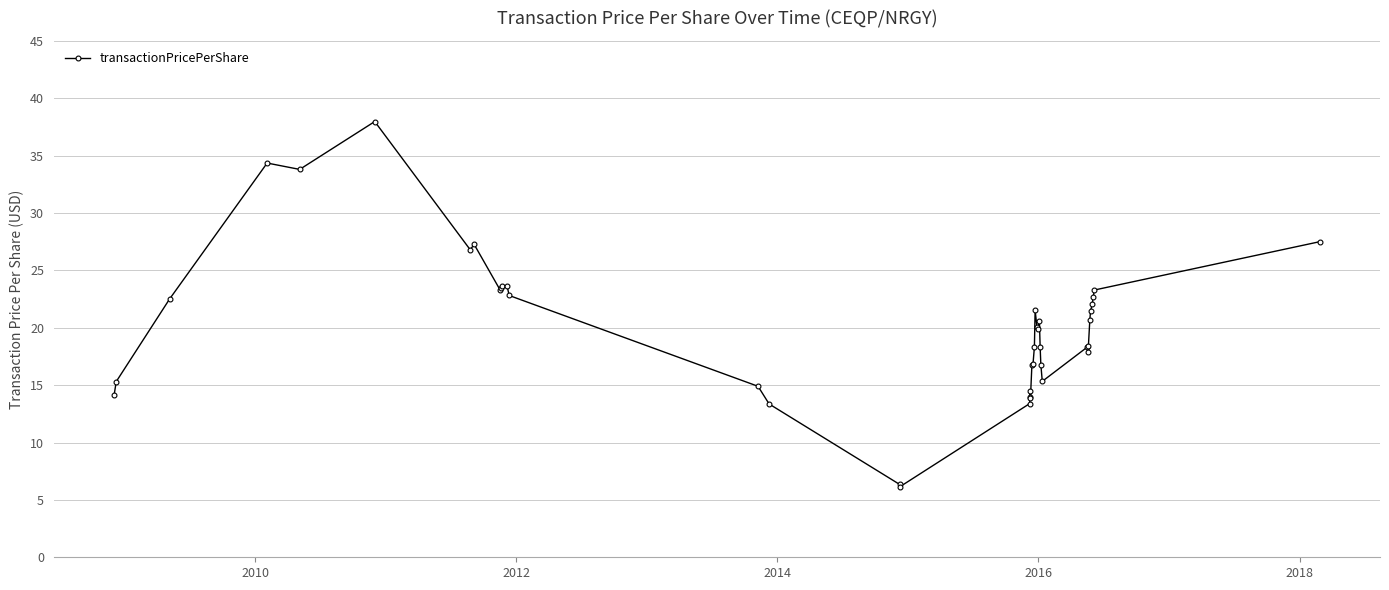

Is it true that the value at 2010 is 26.1?

False